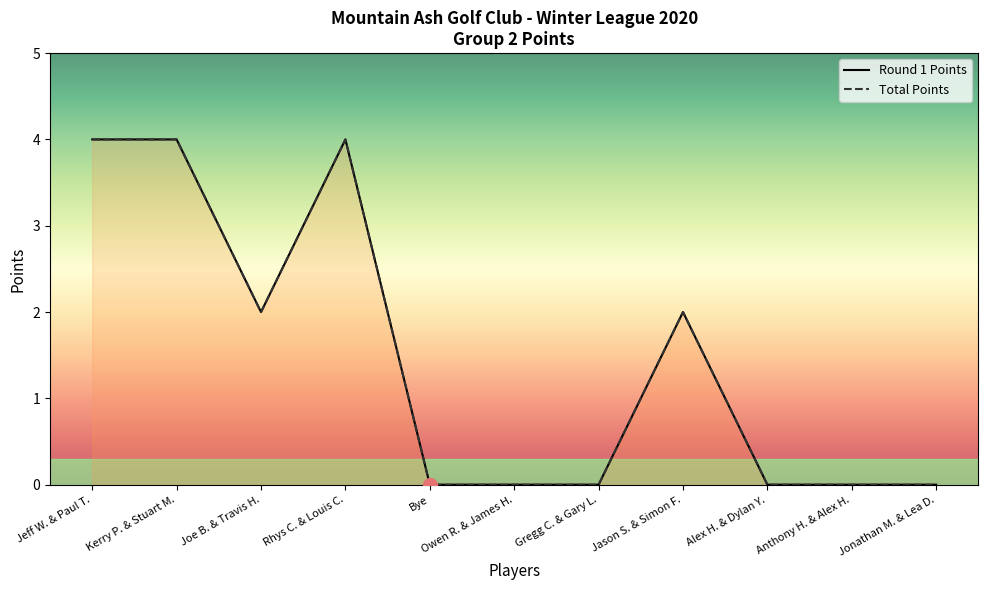

True or false: Total Points and Round 1 Points intersect in this chart.

False